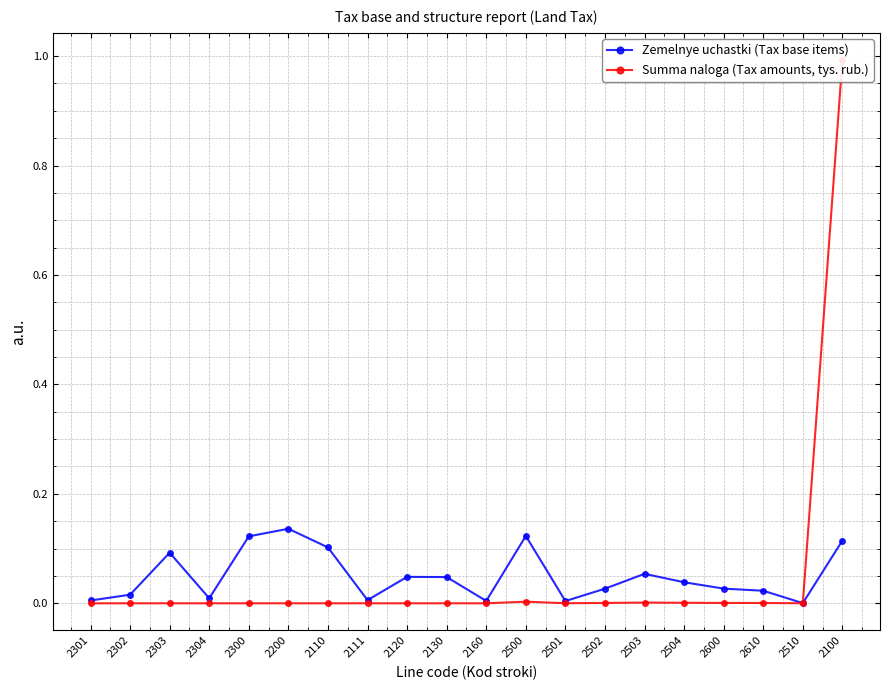

How many interior local peaks does the Summa naloga (Tax amounts, tys. rub.) series have?

2